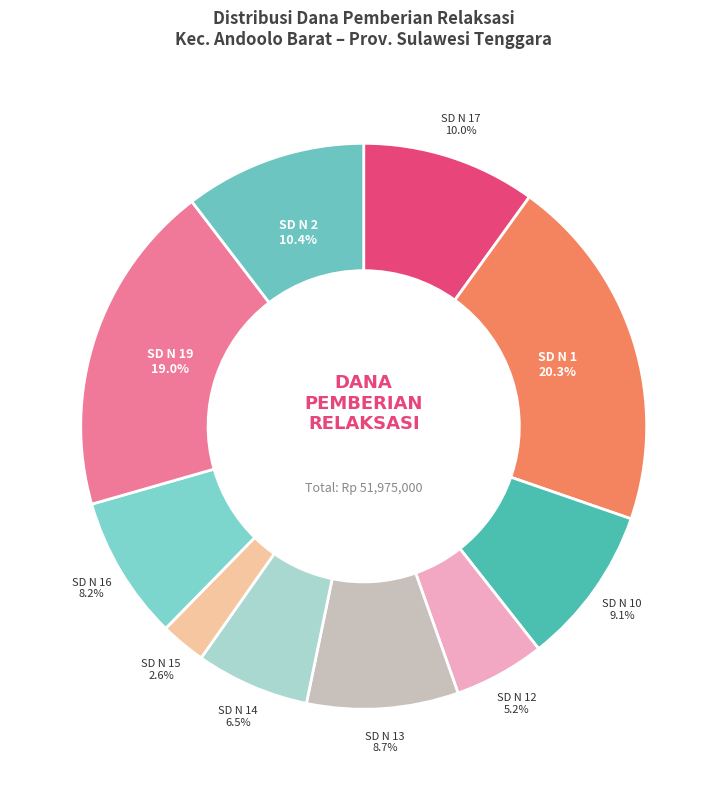

Approximately how many times larger is the value at SD N 1 compared to SD N 10?

2.2